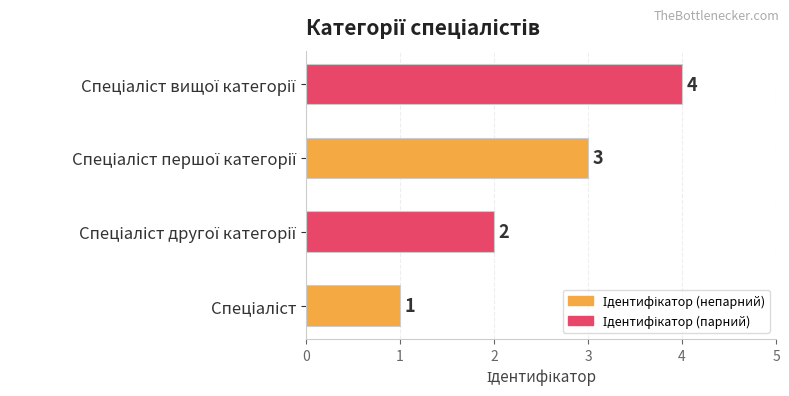

Count the values in the range 2 to 4.

3